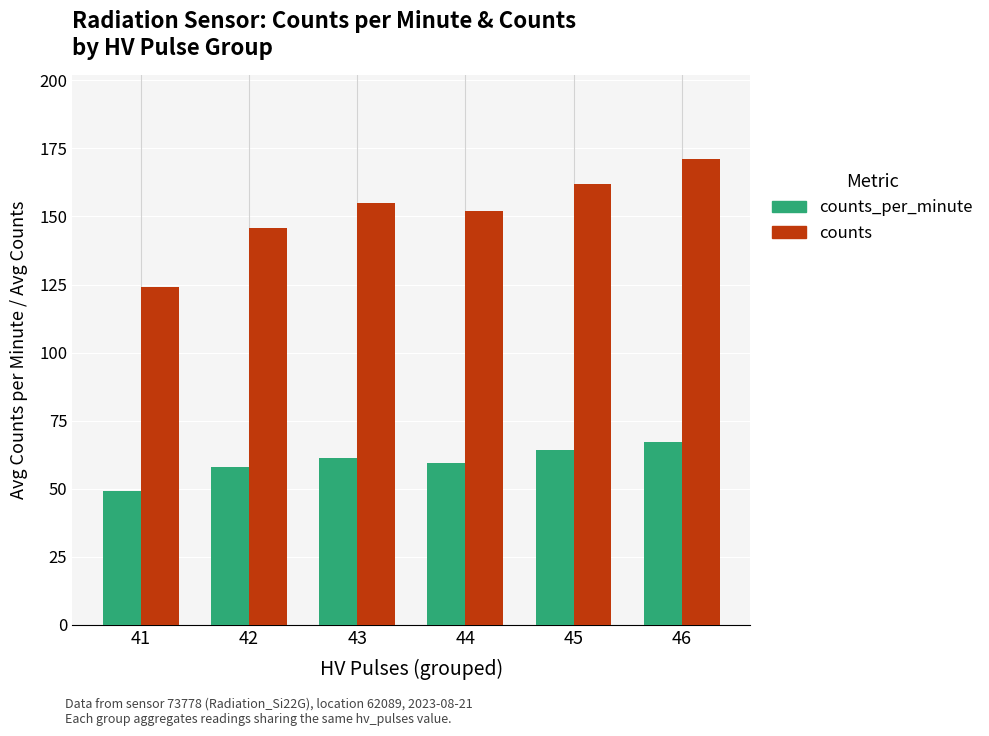

Reading left to right, what are all the values shown in this chart?

counts_per_minute: 49.0	58.0	61.3	59.5	64.2	67.0
counts: 124.0	145.7	155.1	152.0	162.0	171.0